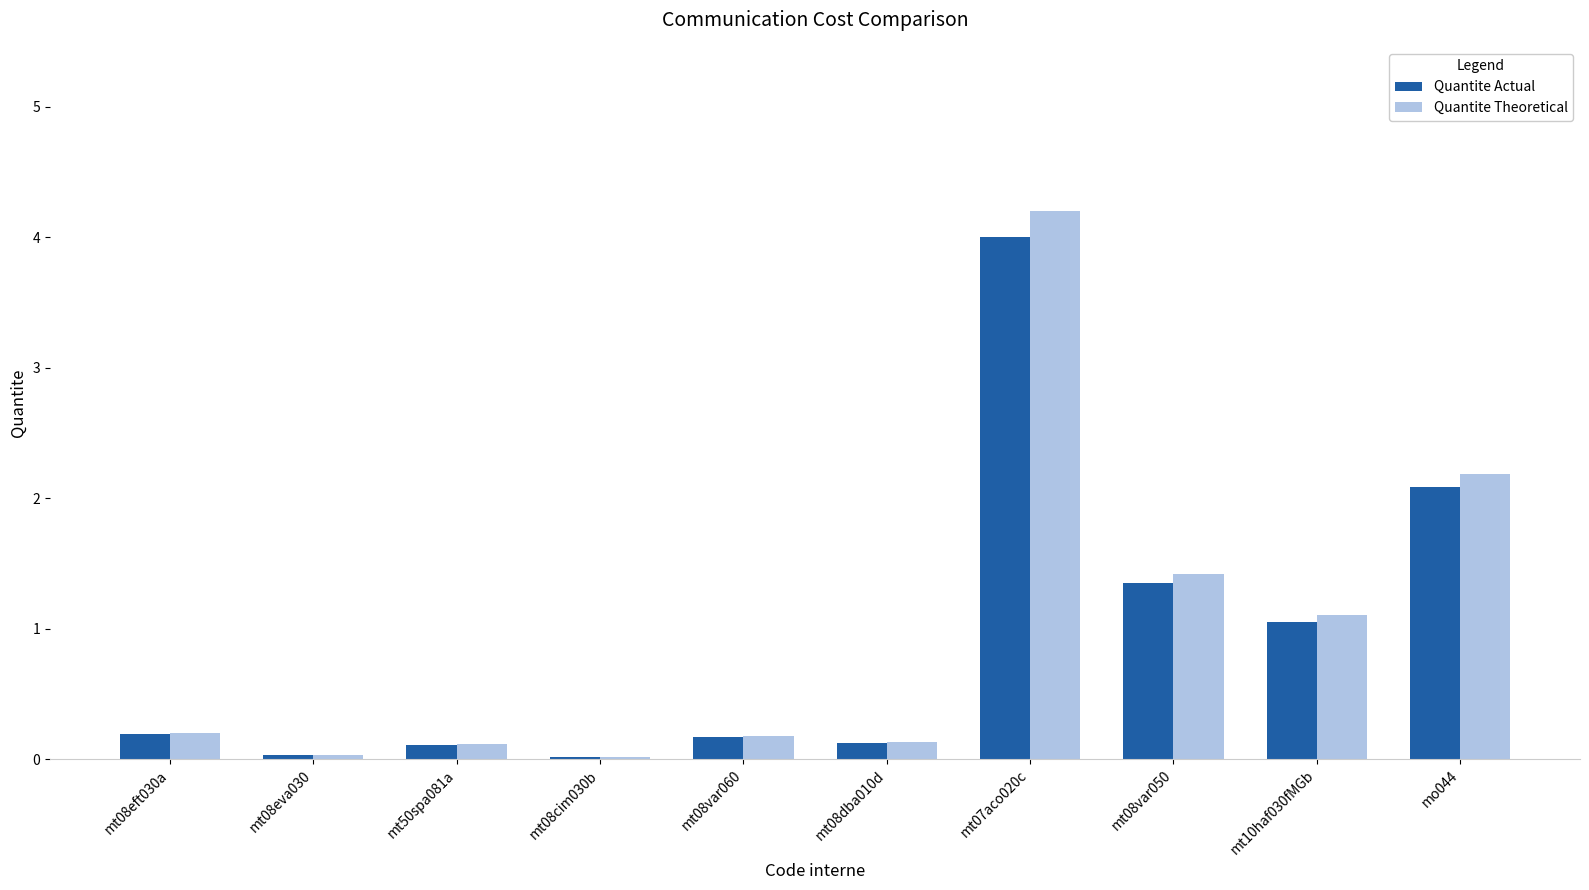

Is it true that Quantite Theoretical equals 1.4 at mt08var050?

True